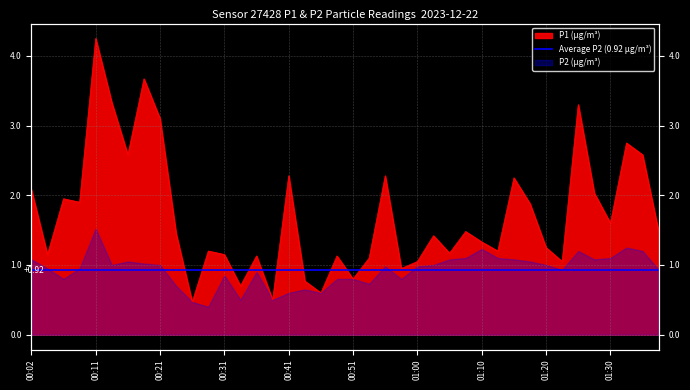

What is the sum of the values at 01:15 and 00:29?

3.5